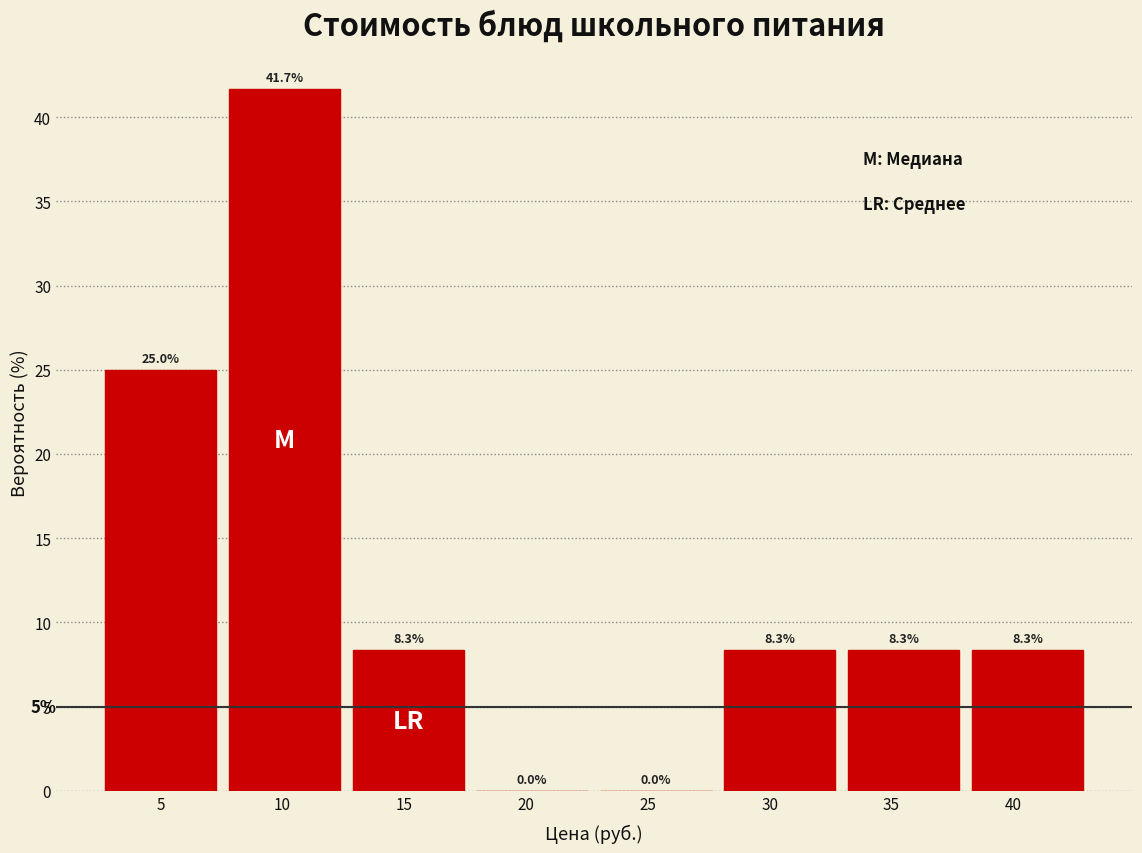

How tall is the bar that spans 2.5 to 7.5 on the x-axis? The bar edges are not printed on the chart, so give them approximately, as read against the axis.

25.0